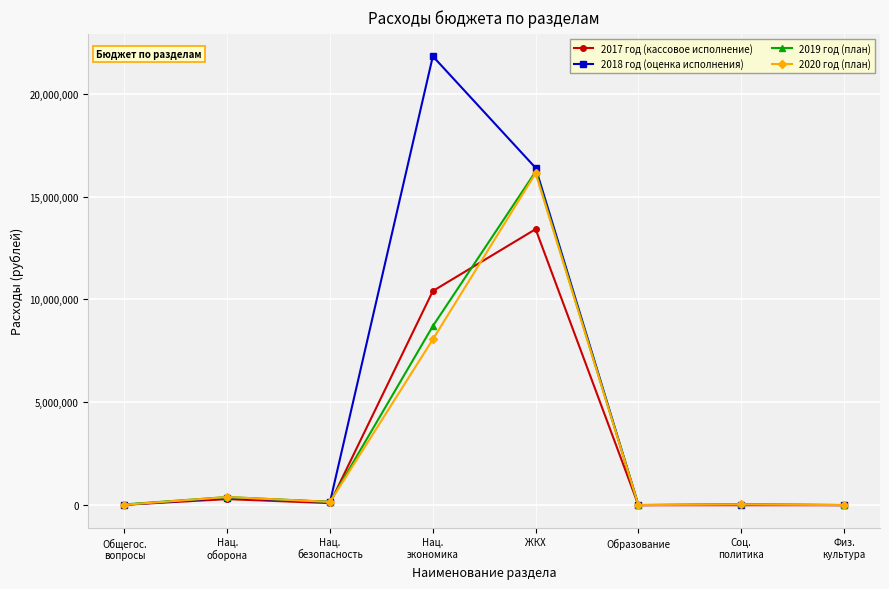

Which series has the widest spread of values?

2018 год (оценка исполнения)